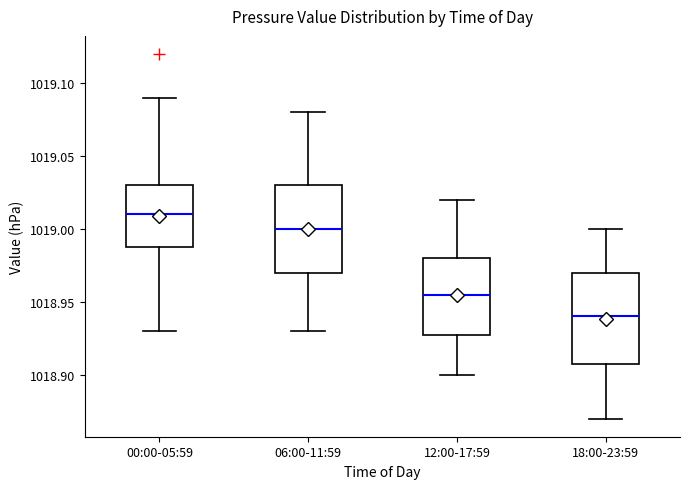

Reading left to right, transcribe this box plot: for each box, give where its median line is, the range the box spans, and where its two whiskers end, as read against the y-axis. The values are not printed on the chart, so give them approximately, as read against the axis.

00:00-05:59: median 1019.010, box 1018.990 to 1019.030, whiskers 1018.930 to 1019.090
06:00-11:59: median 1019.000, box 1018.970 to 1019.030, whiskers 1018.930 to 1019.080
12:00-17:59: median 1018.955, box 1018.930 to 1018.980, whiskers 1018.900 to 1019.020
18:00-23:59: median 1018.940, box 1018.910 to 1018.970, whiskers 1018.870 to 1019.000